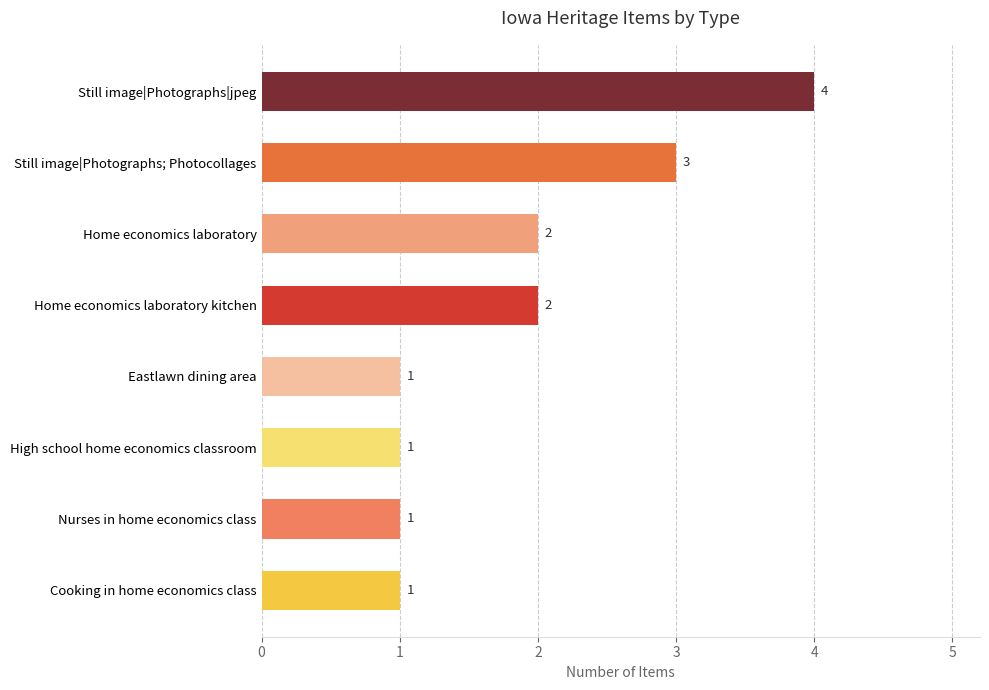

Reading bottom to top, transcribe all the data shown in this chart.

1	1	1	1	2	2	3	4